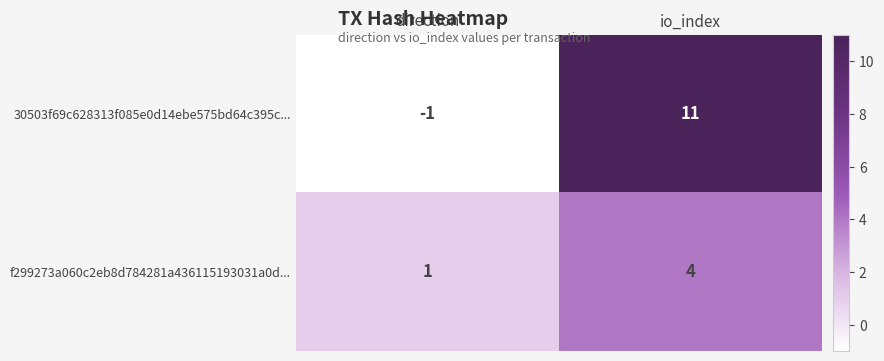

What is the sum of the f299273a060c2eb8d784281a436115193031a0d... values at io_index and direction?

5